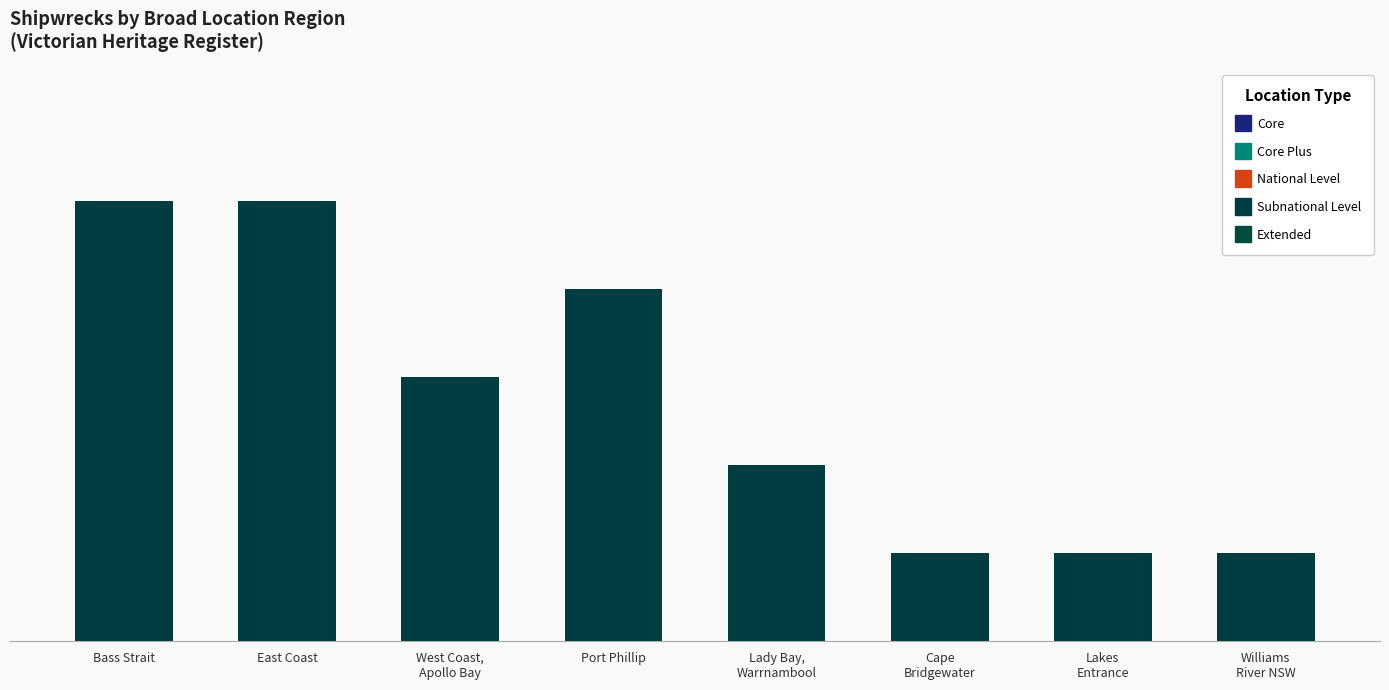

Are the bars horizontal?

No